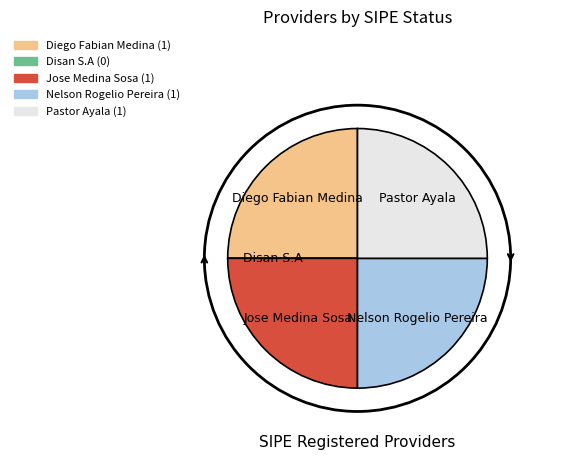

Approximately how many times larger is the value at Nelson Rogelio Pereira compared to Jose Medina Sosa?

1.0